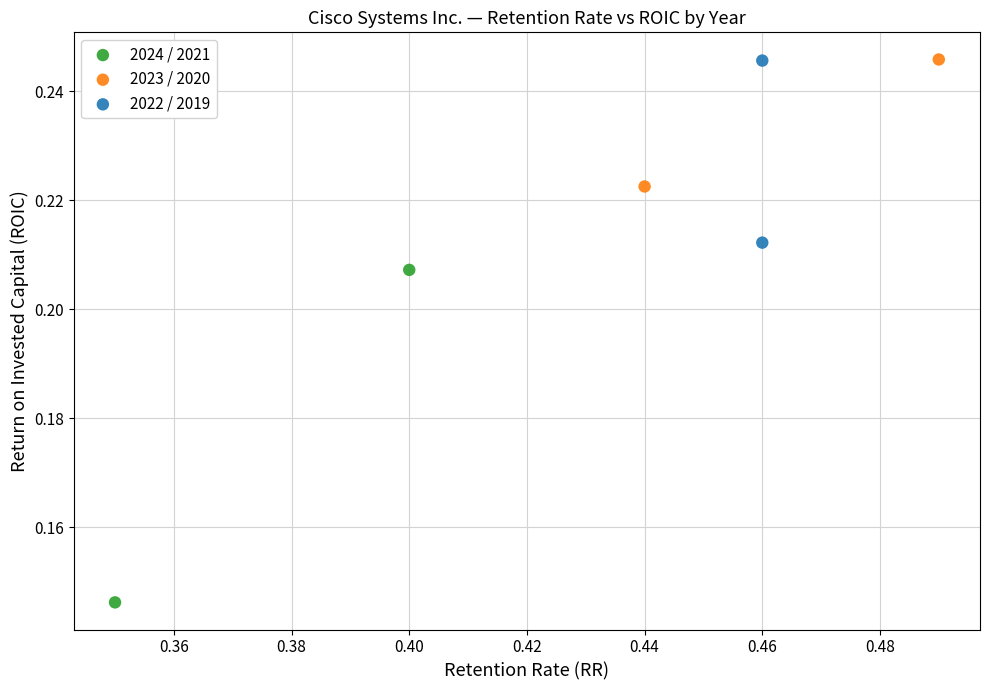

What are all the series names shown in the legend?

2024 / 2021, 2023 / 2020, 2022 / 2019